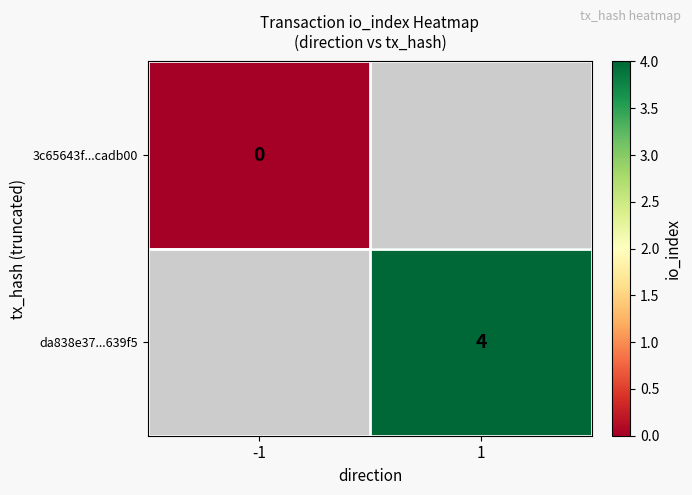

The da838e37...639f5 series shows 4 at 1. True or false?

True